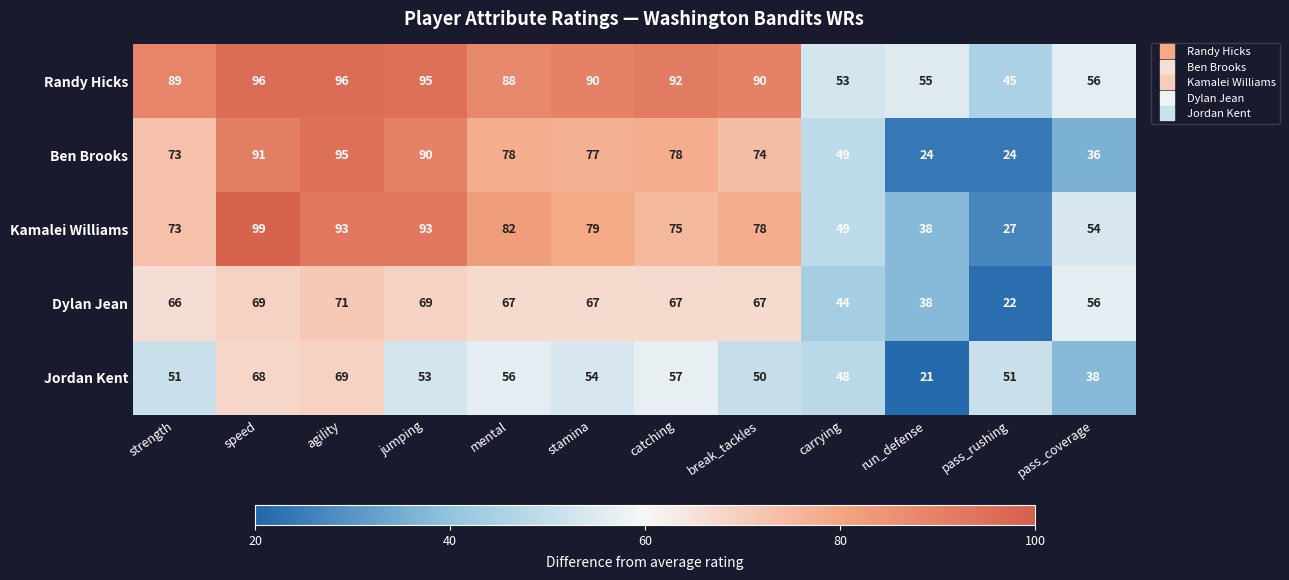

What is the total value across all series at strength?

352